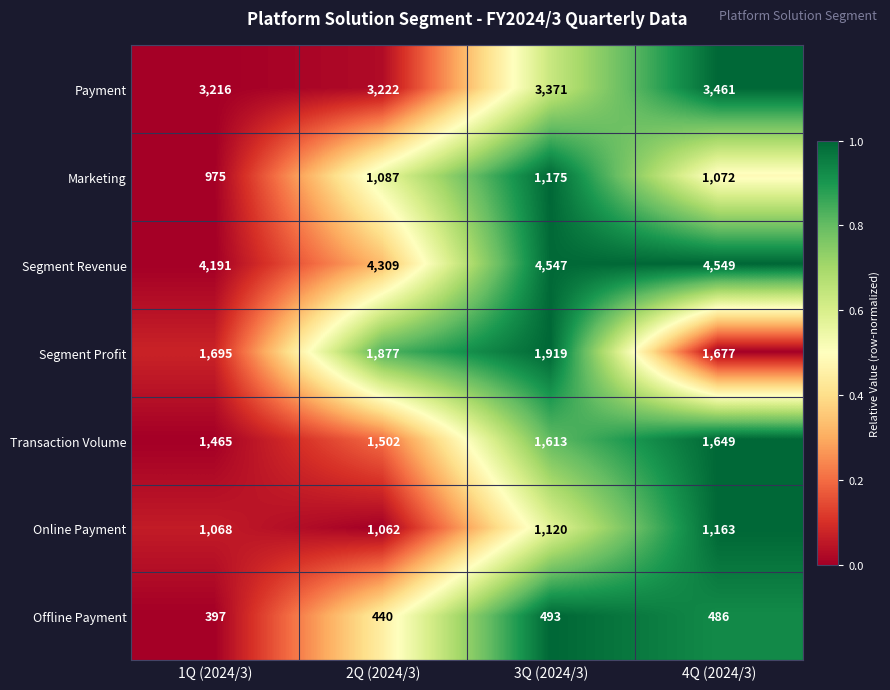

The value of Marketing at 3Q (2024/3) is 728. True or false?

False